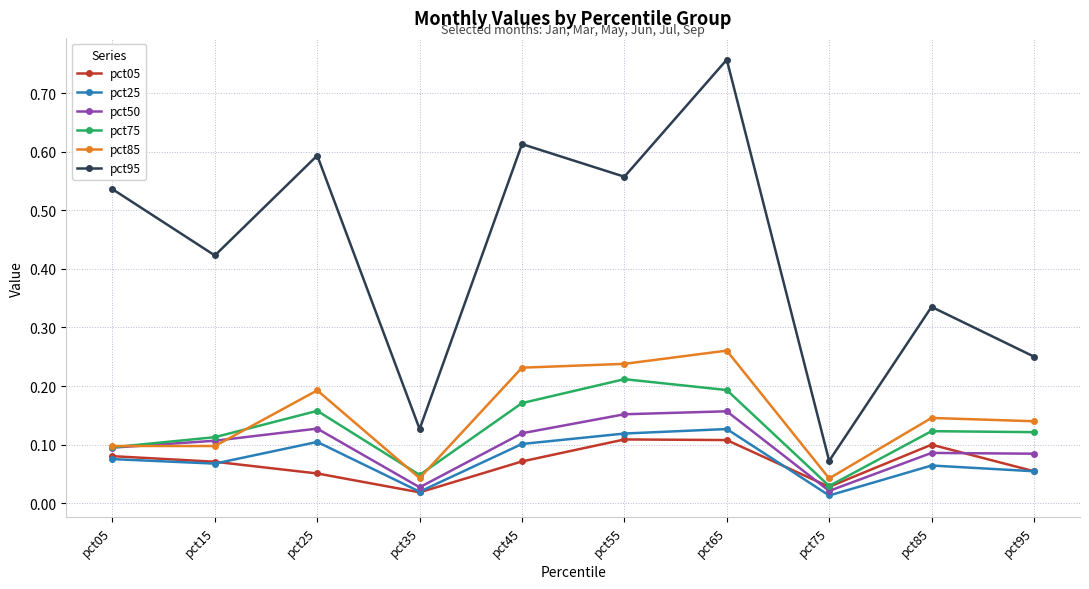

Does the chart display data point markers on the line(s)?

Yes